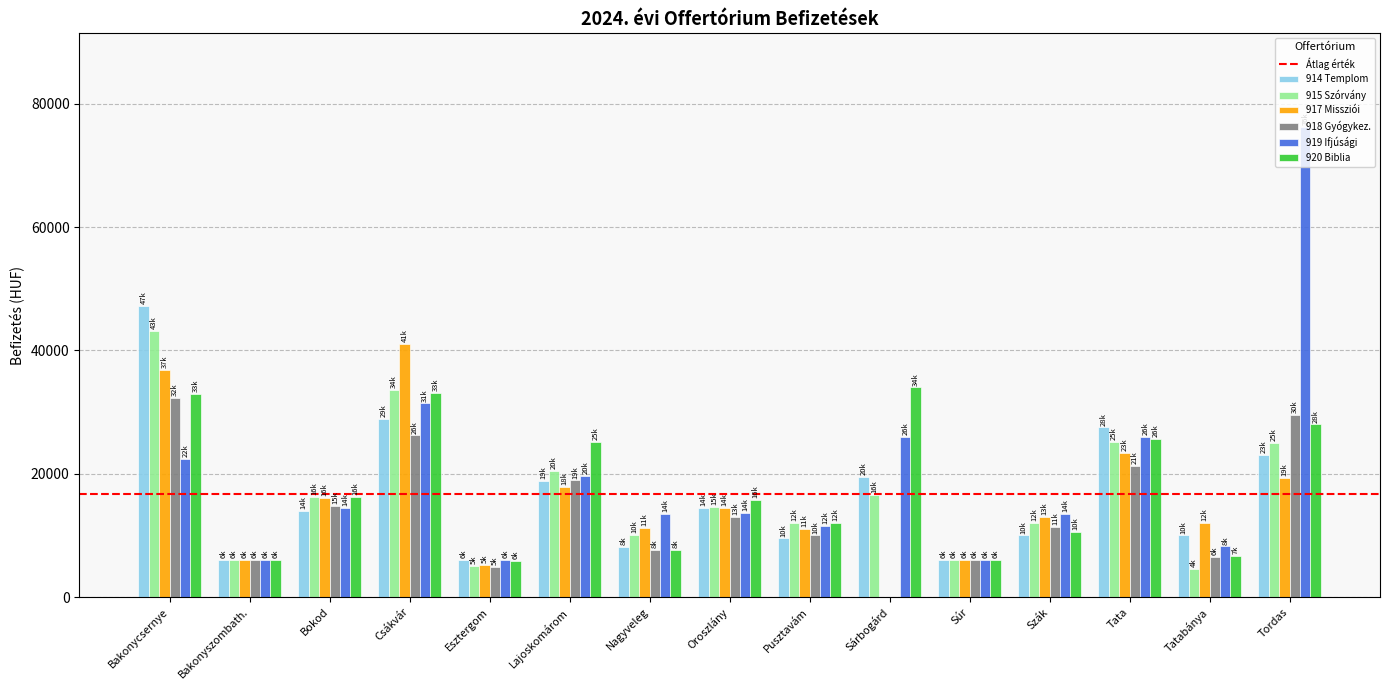

What is the sum of the 919 Ifjúsági values at Bokod and Csákvár?

45900